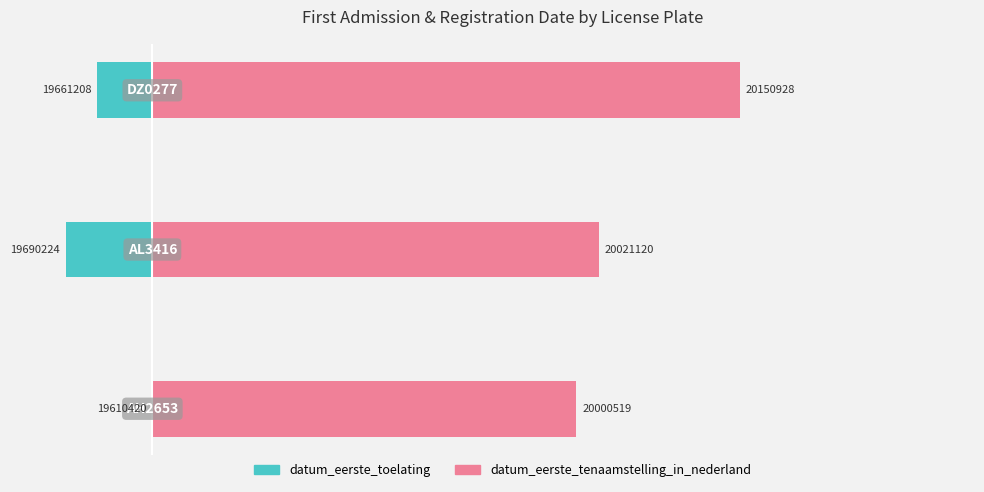

Is the value of datum_eerste_toelating at 1 greater than the value of datum_eerste_tenaamstelling_in_nederland at 0?

No